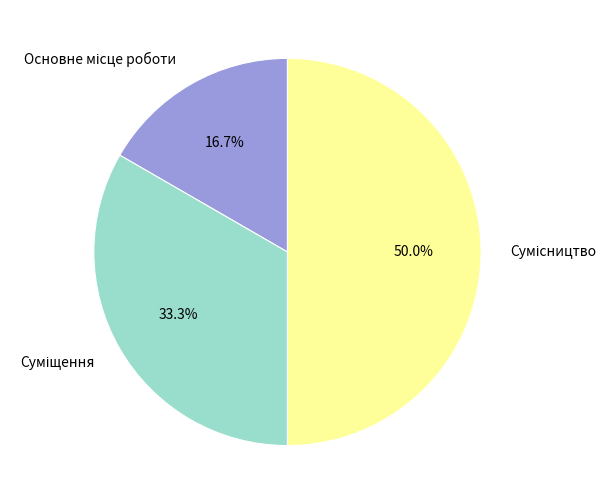

What is the change in value from Основне місце роботи to Суміщення?

+1